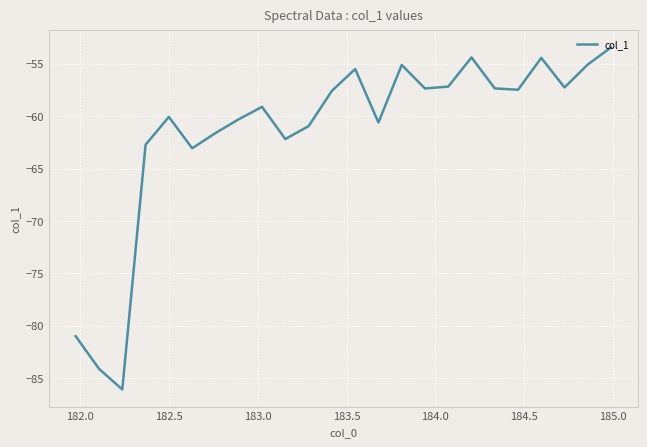

What is the greatest value displayed?

-53.4